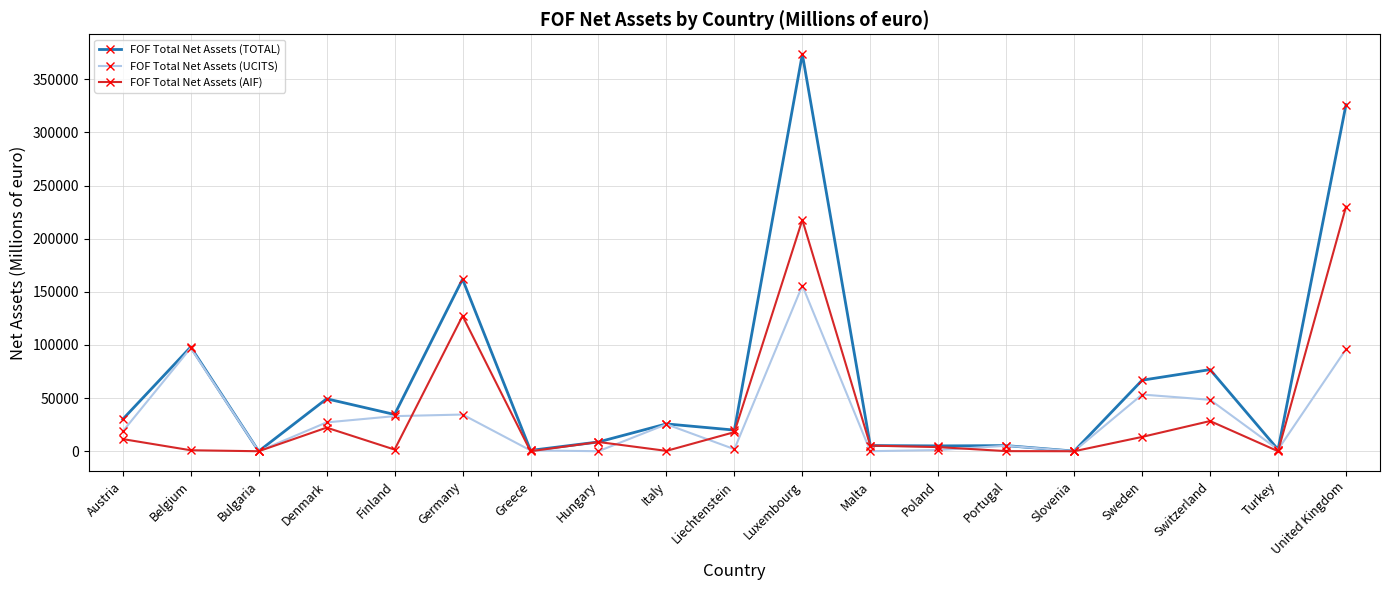

In FOF Total Net Assets (AIF), how many points are higher than both neighbors (excluding endpoints)?

5